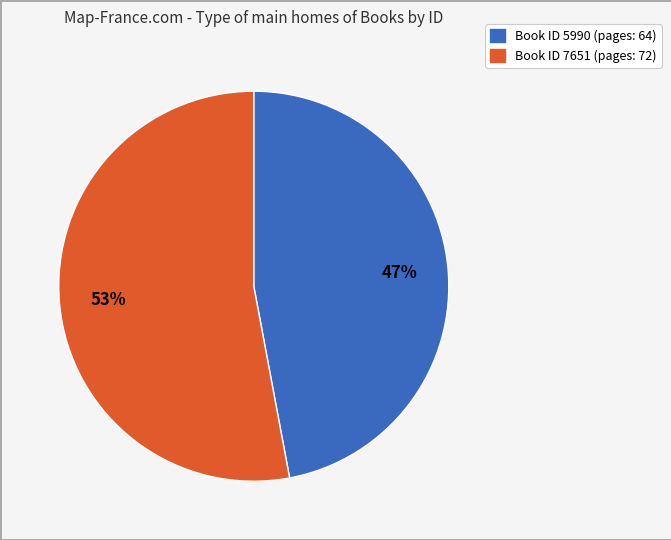

Is there any slice that represents more than half of the pie?

Yes